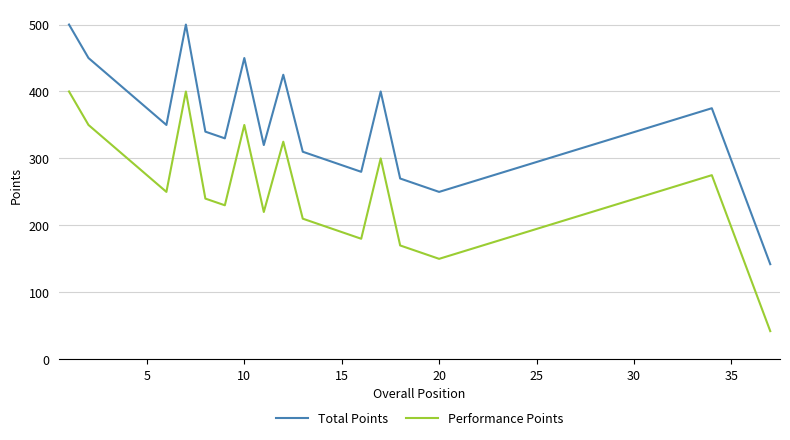

List the series in order of their overall mean, highest first.

Total Points, Performance Points